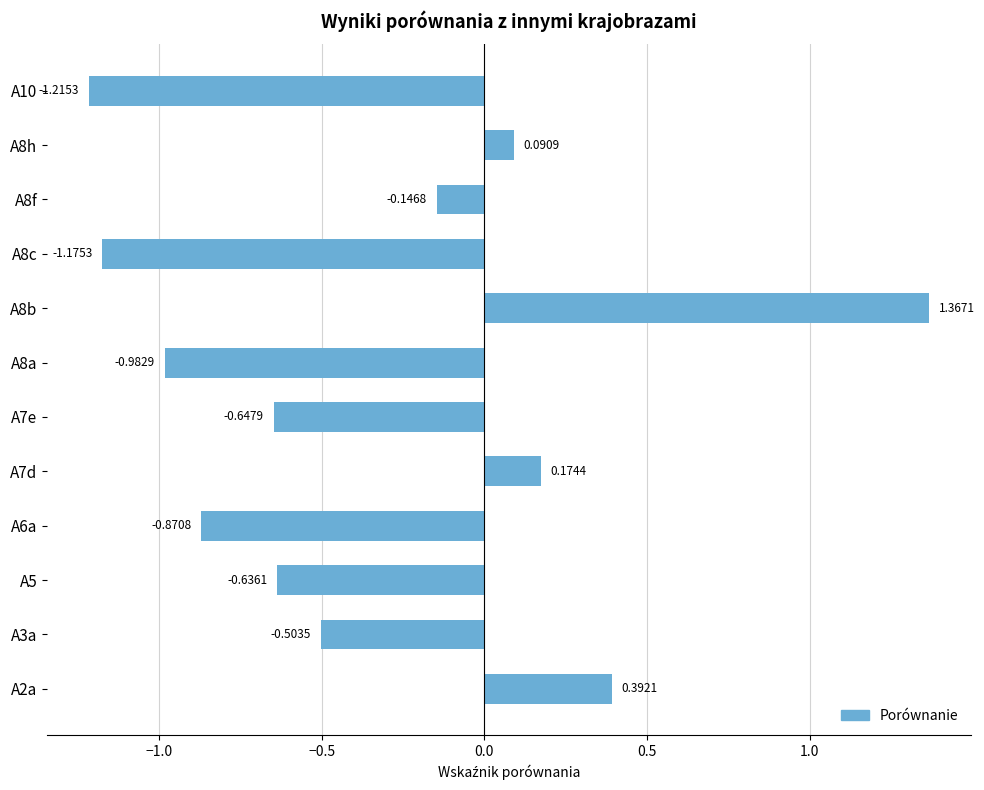

What is the change in value from A5 to A8h?

+0.7